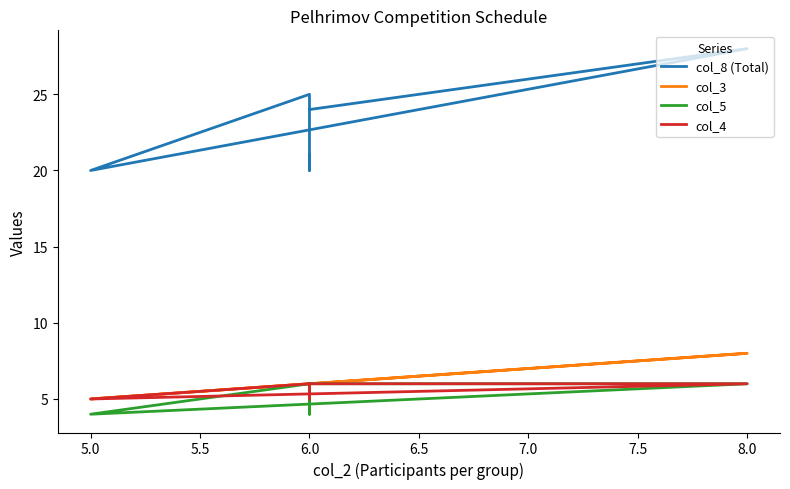

True or false: col_4 and col_3 intersect in this chart.

False